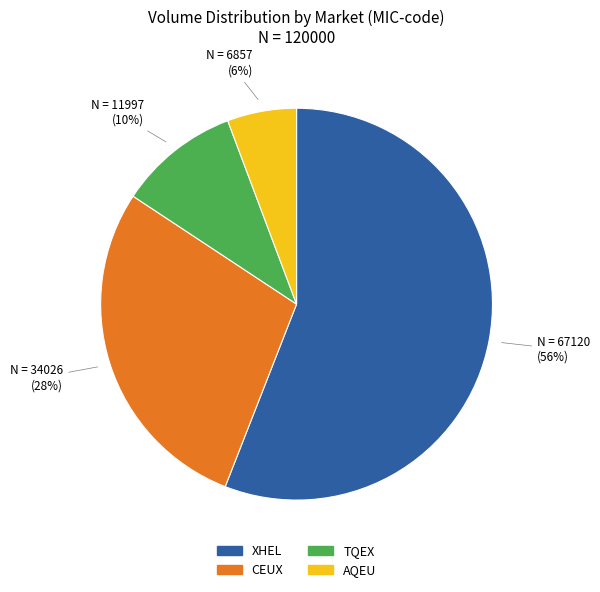

What is the ratio of the value at CEUX to the value at TQEX?

2.8